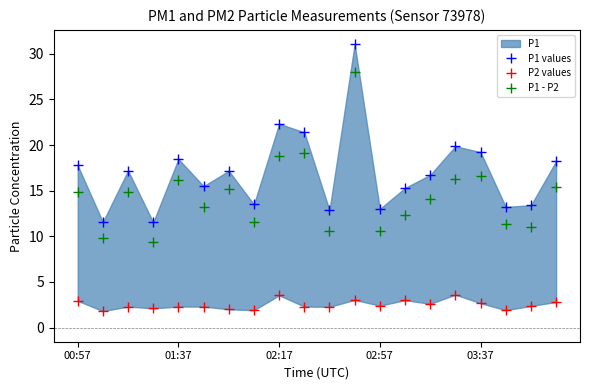

How many categories are shown in the chart?

20